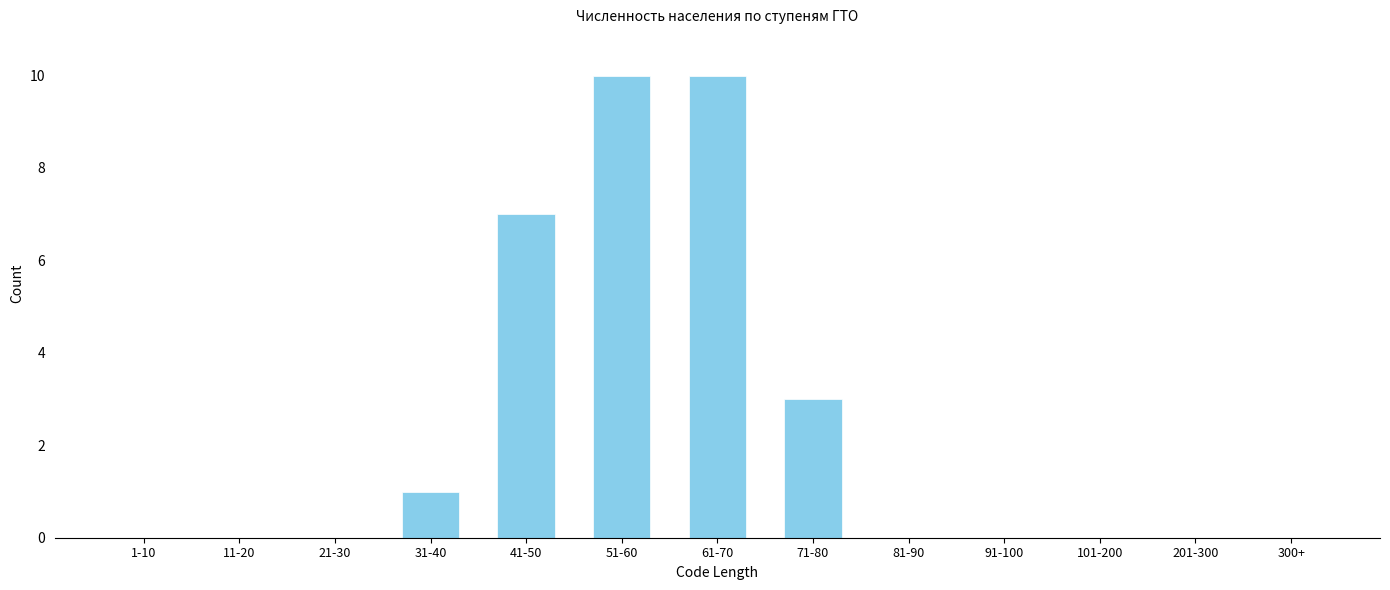

Reading left to right, transcribe all the data shown in this chart.

1-10=0	11-20=0	21-30=0	31-40=1	41-50=7	51-60=10	61-70=10	71-80=3	81-90=0	91-100=0	101-200=0	201-300=0	300+=0